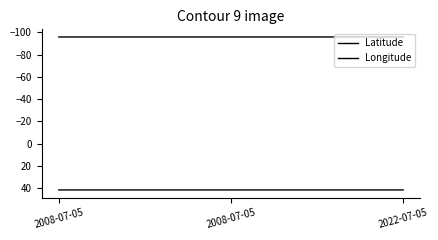

Is it true that Longitude equals -60.4 at 2008-07-05?

False